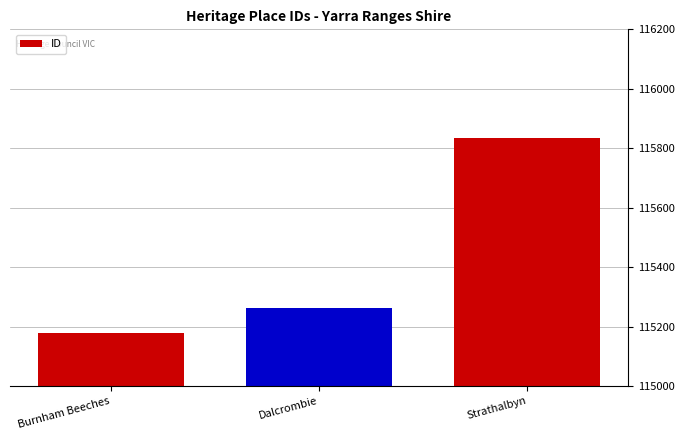

At which label is the value closest to 115507?

Dalcrombie